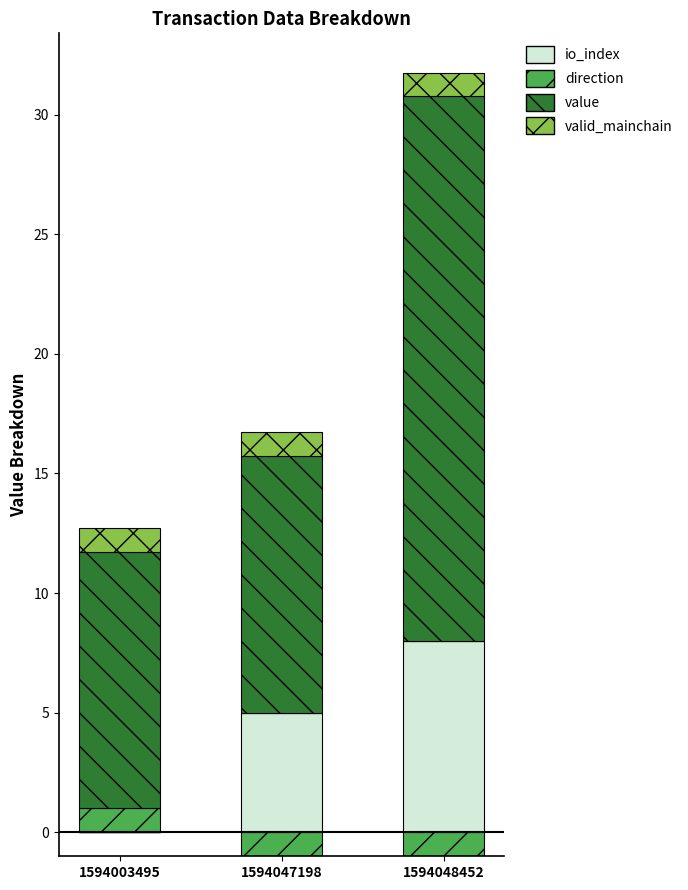

How many bars are there in total?

12